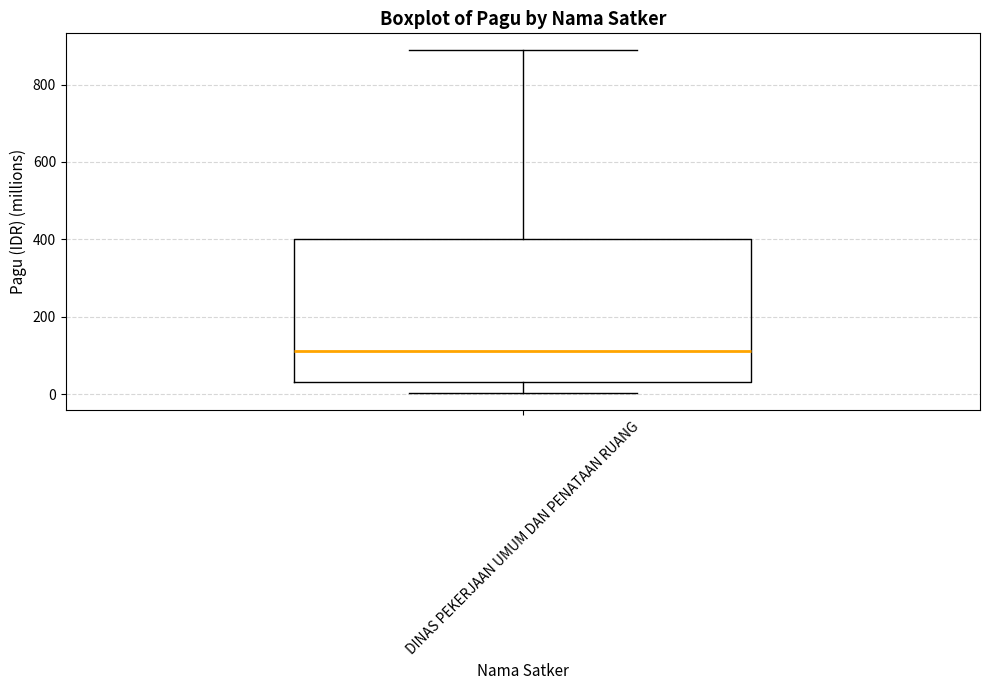

Read this box plot against the y-axis: the position of the median line, the range covered by the box, and the ends of both whiskers. The values are not printed on the chart, so give them approximately, as read against the axis.

median 120, box 40 to 400, whiskers 0 to 880